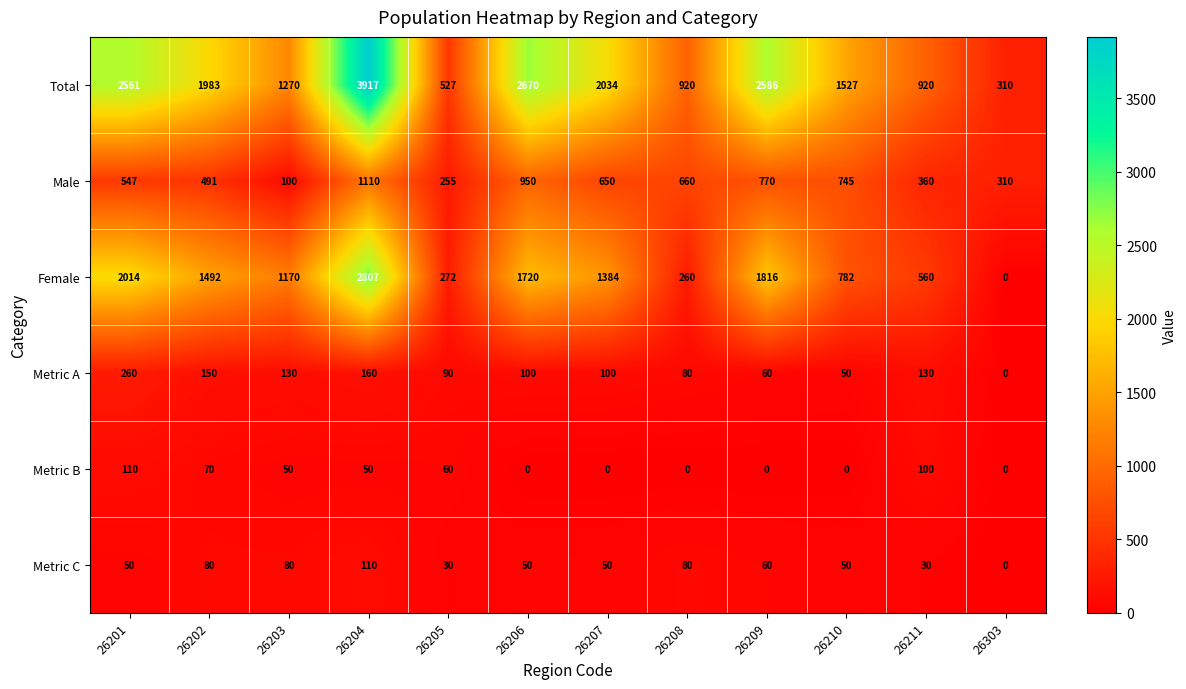

At how many categories does at least one series exceed 2199?

4